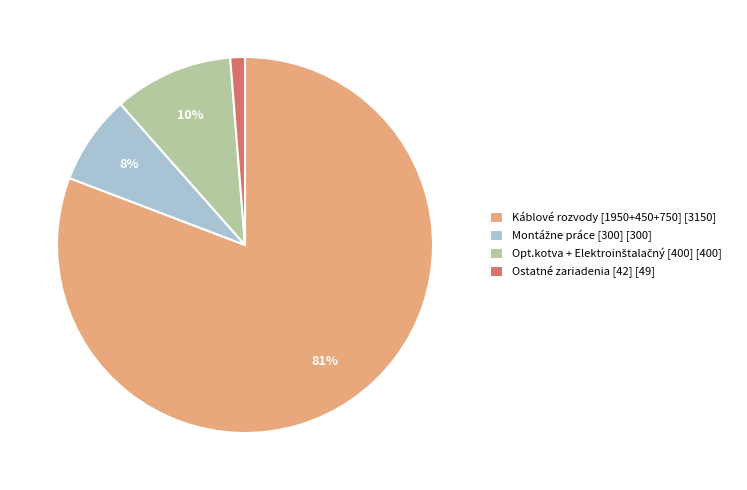

Is there a majority slice in this chart?

Yes